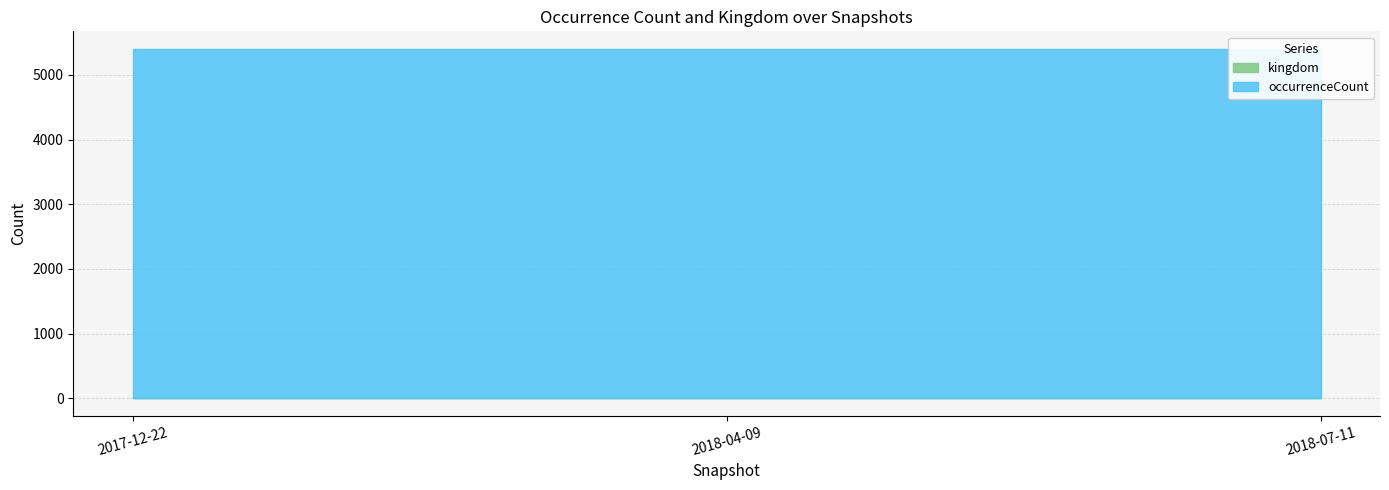

Does the chart display data point markers on the line(s)?

No